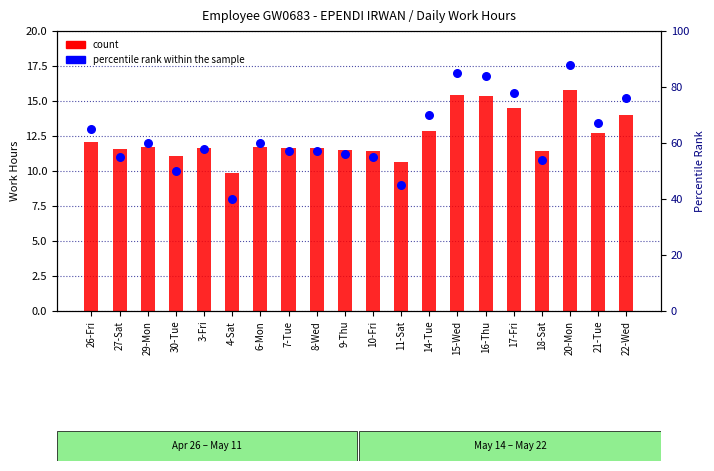

Which series contains the highest Y value?

percentile rank within the sample